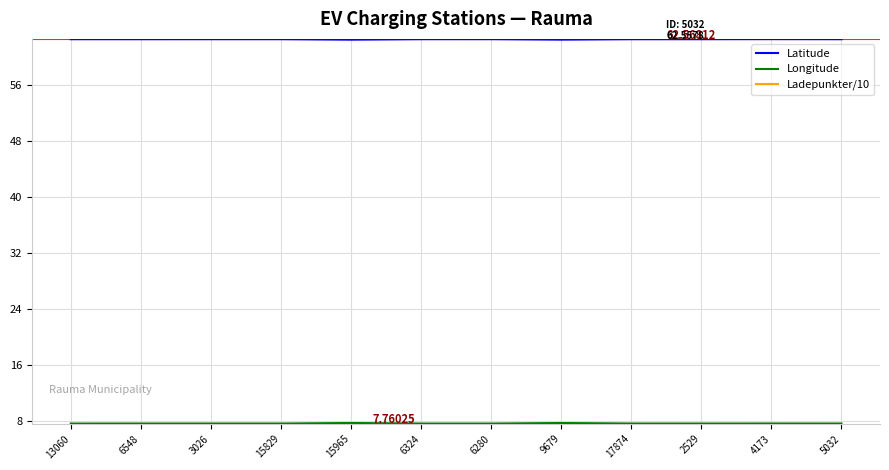

Does the chart have visible grid lines?

Yes